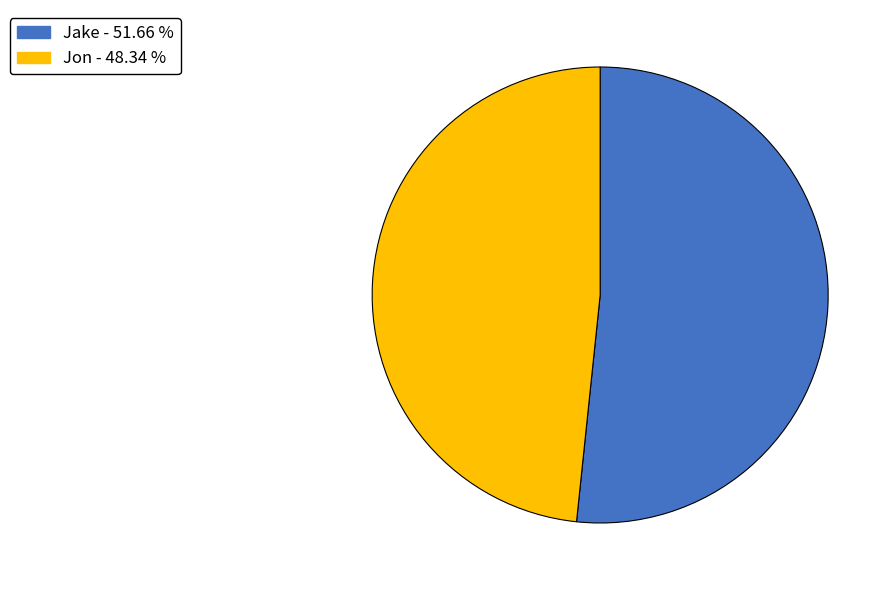

Between Jon and Jake, which is larger?

Jake